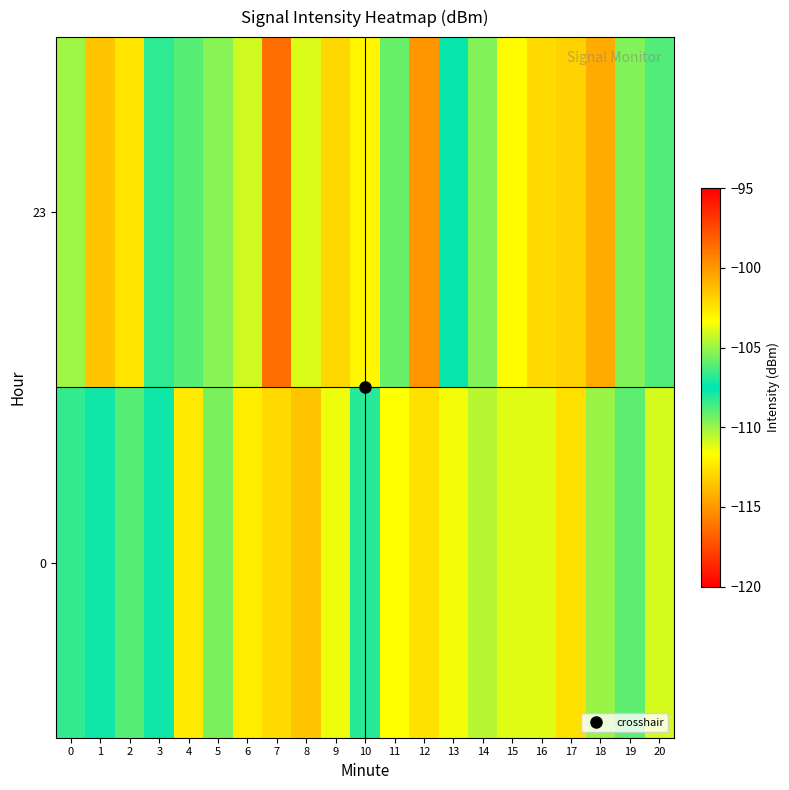

Reading right to left, list all the values displayed in this chart.

23: 20=-106.2	19=-105.4	18=-114.4	17=-101.9	16=-102.2	15=-111.7	14=-109.6	13=-107.7	12=-100.0	11=-105.8	10=-103.0	9=-102.1	8=-111.1	7=-116.4	6=-110.9	5=-109.7	4=-106.0	3=-106.8	2=-102.5	1=-101.5	0=-104.9
0: 20=-104.0	19=-106.0	18=-105.0	17=-102.4	16=-103.9	15=-111.2	14=-110.5	13=-111.4	12=-102.4	11=-103.3	10=-108.1	9=-103.6	8=-101.5	7=-102.2	6=-112.3	5=-105.5	4=-102.6	3=-107.7	2=-106.1	1=-107.7	0=-106.6